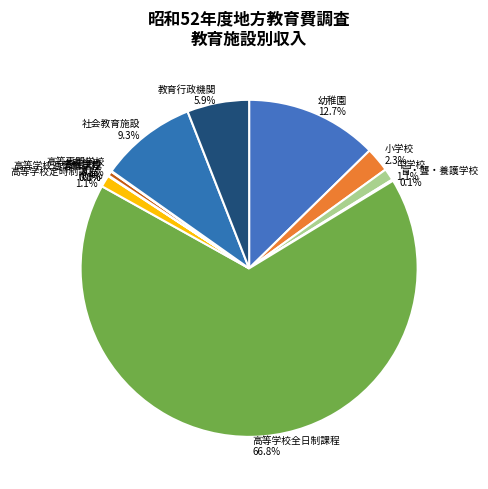

What is the ratio of the value at 中学校 to the value at 高等学校定時制課程?

1.0